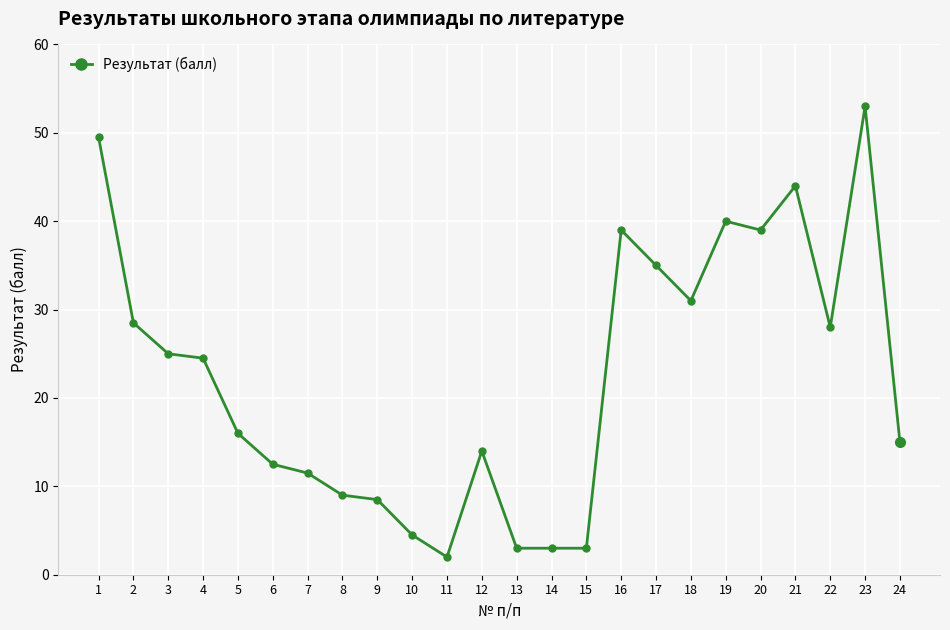

Where does the data first go above 24?

1